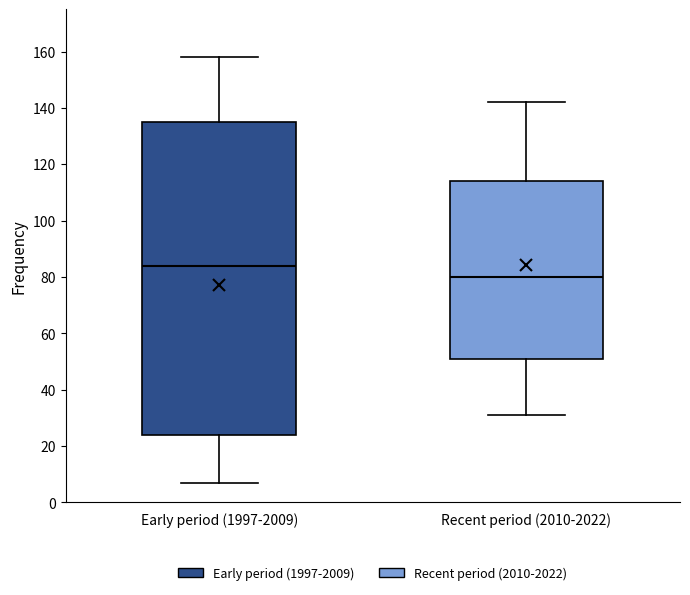

Reading left to right, transcribe this box plot: for each box, give where its median line is, the range the box spans, and where its two whiskers end, as read against the y-axis. The values are not printed on the chart, so give them approximately, as read against the axis.

Early period (1997-2009): median 84, box 24 to 136, whiskers 8 to 158
Recent period (2010-2022): median 80, box 52 to 114, whiskers 32 to 142